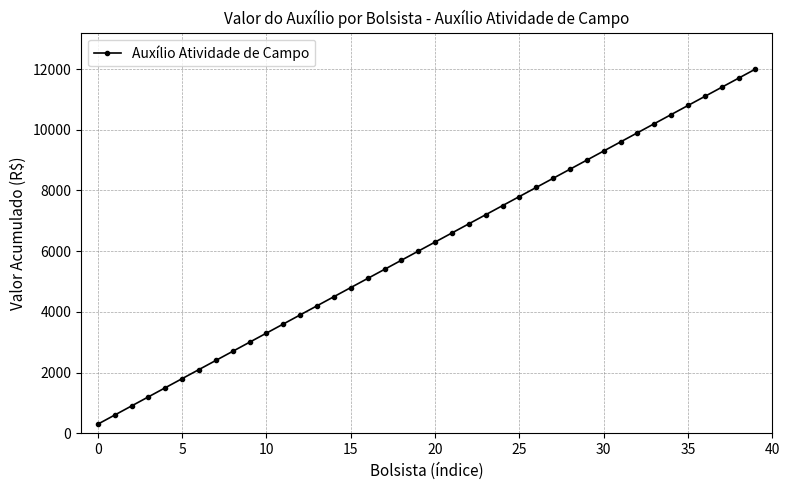

What is the value of the 12th point from the left?

3600